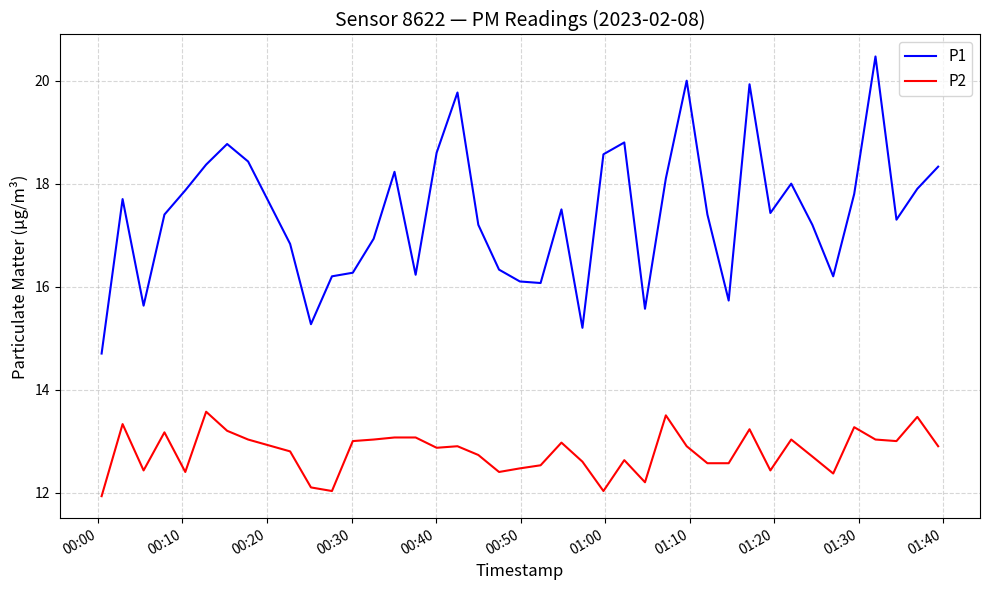

Is this an area chart (filled region under the line)?

No